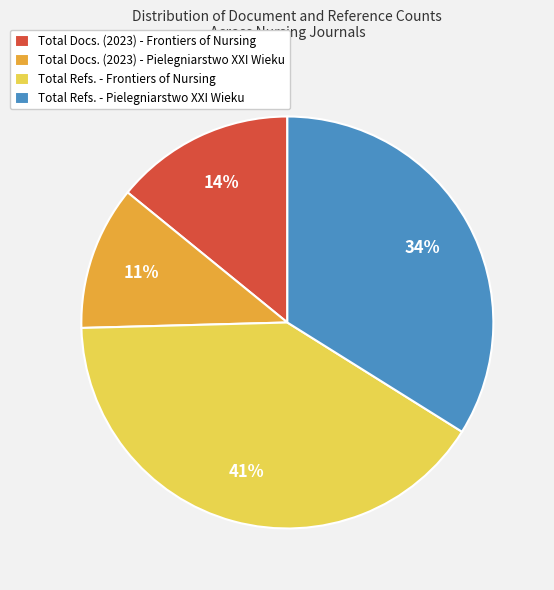

How many slices are in this pie chart?

4